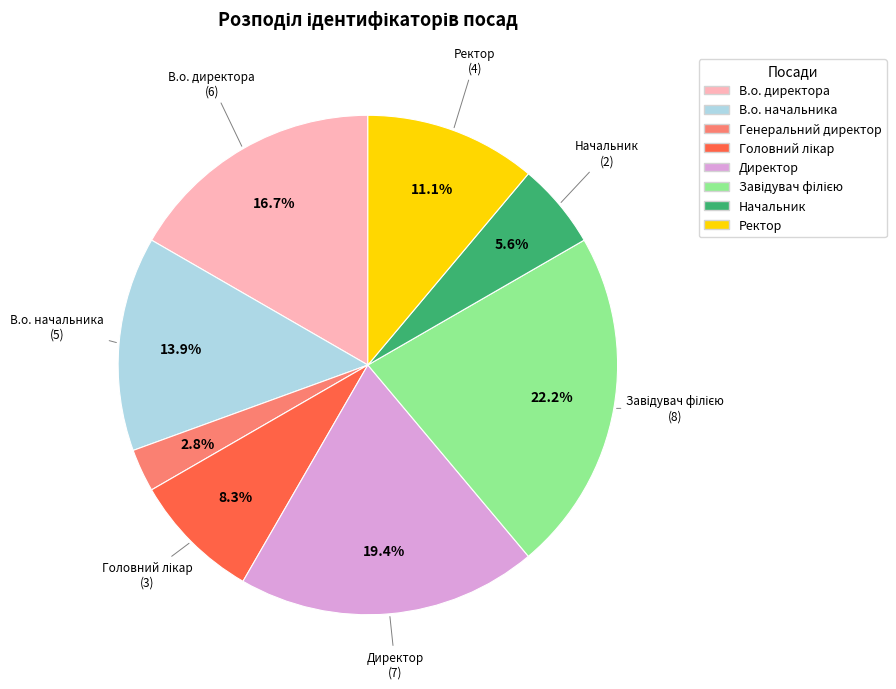

Which category has the smallest portion of the pie?

Генеральний директор